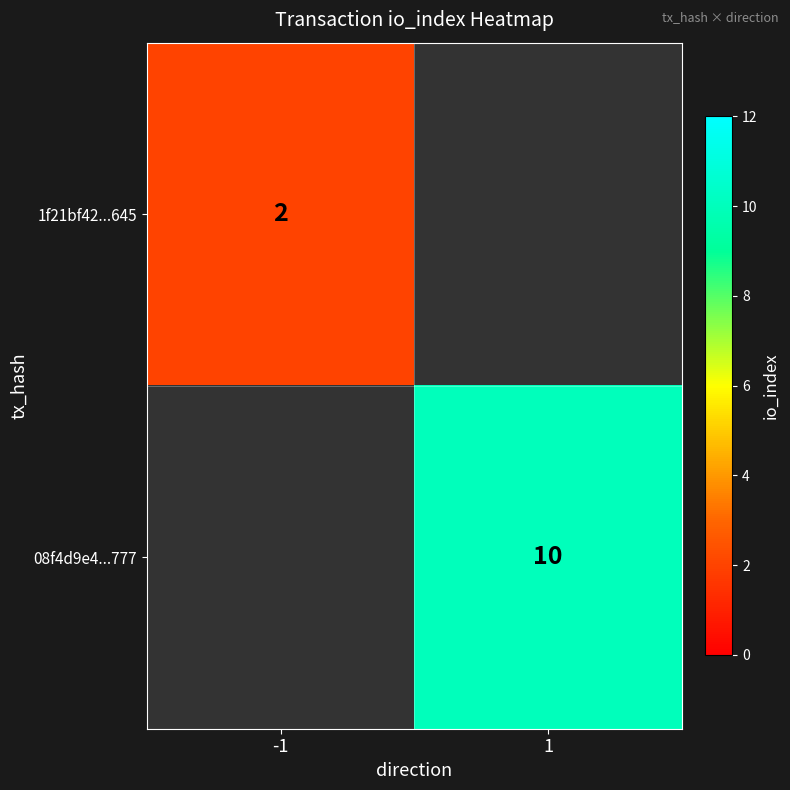

Is it true that 08f4d9e4...777 equals 17 at 1?

False